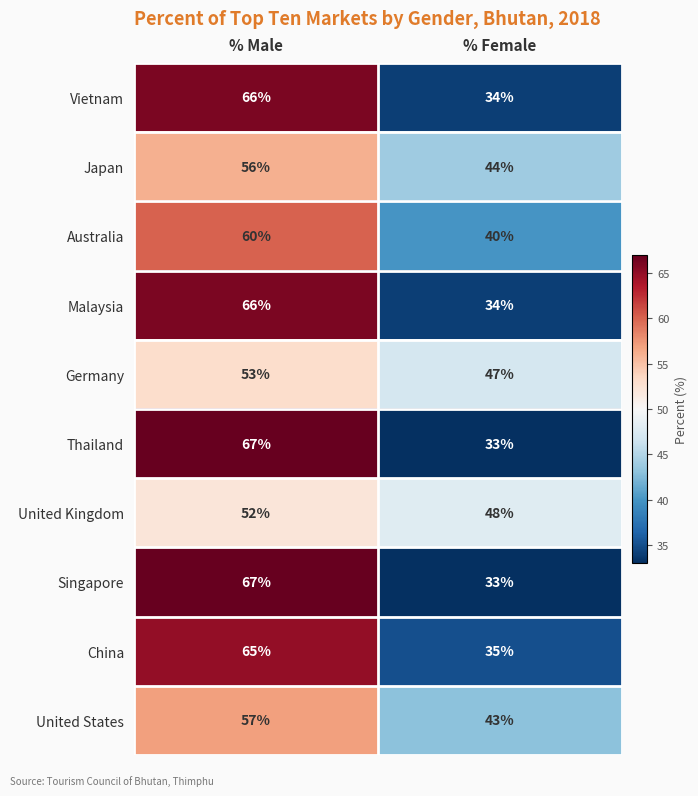

What is the difference between the Singapore values at % Female and % Male?

34